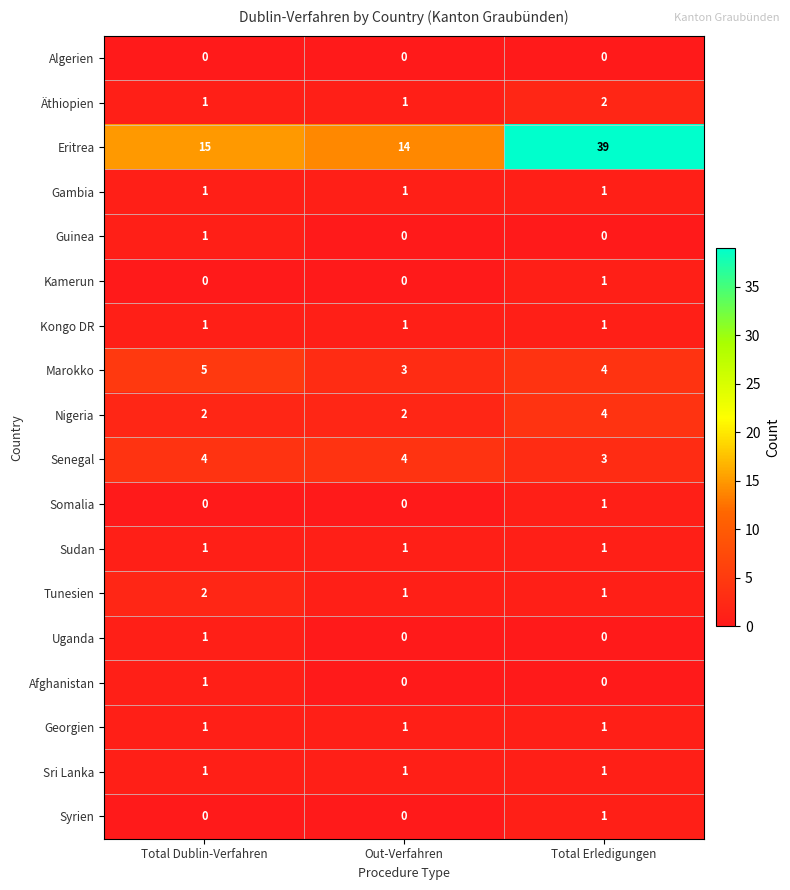

Between Out-Verfahren and Total Erledigungen, which series saw the biggest shift?

Eritrea